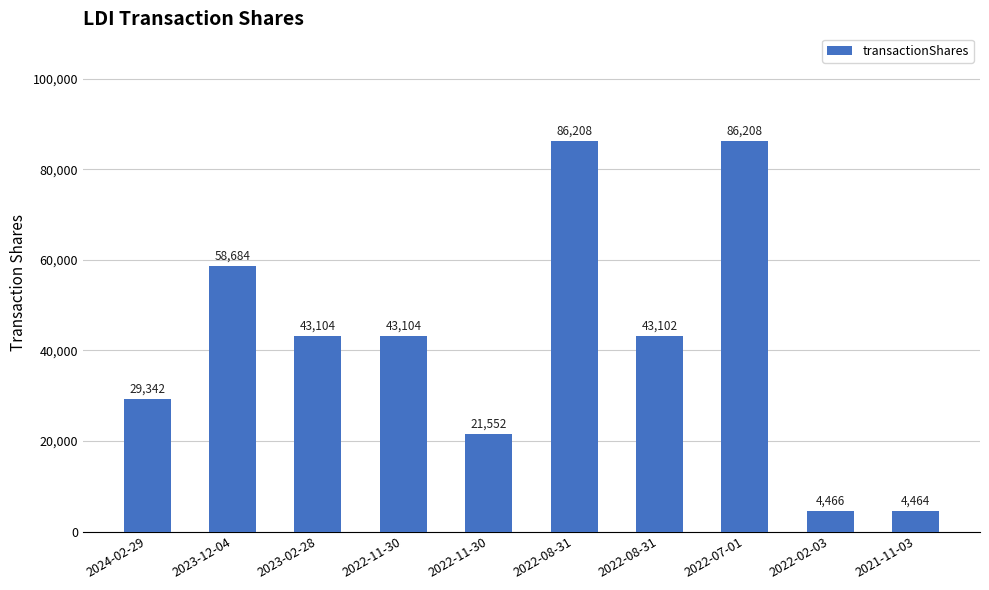

What is the ratio of the value at 2021-11-03 to the value at 2022-02-03?

1.0